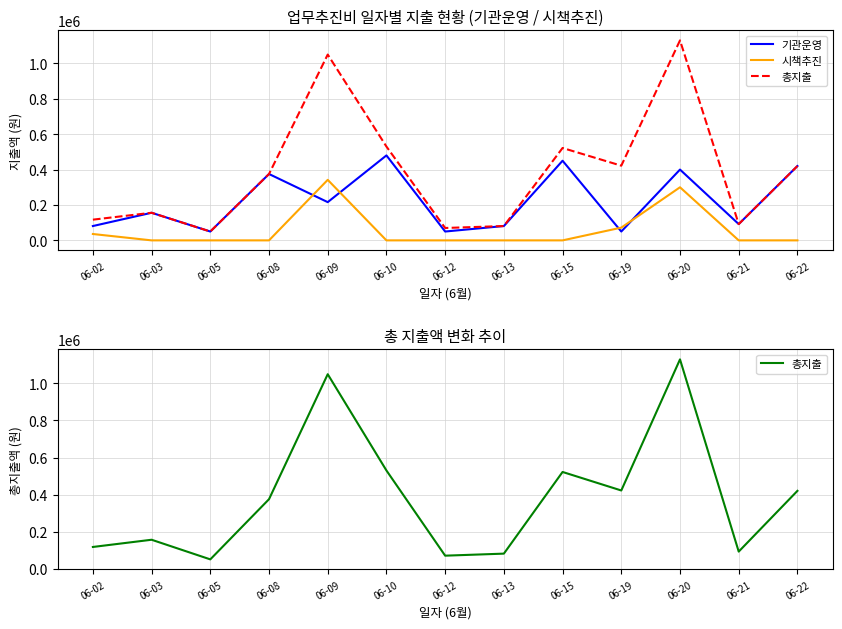

Reading right to left, extract all data points from this chart.

기관운영: 420000	92000	400000	50000	450000	81000	50000	480000	216000	375000	50000	156000	81000
시책추진: 0	0	300000	72000	0	0	0	0	342000	0	0	0	36000
총지출: 420000	92000	1130000	422000	522000	81000	70000	530000	1049890	375000	50000	156000	117000